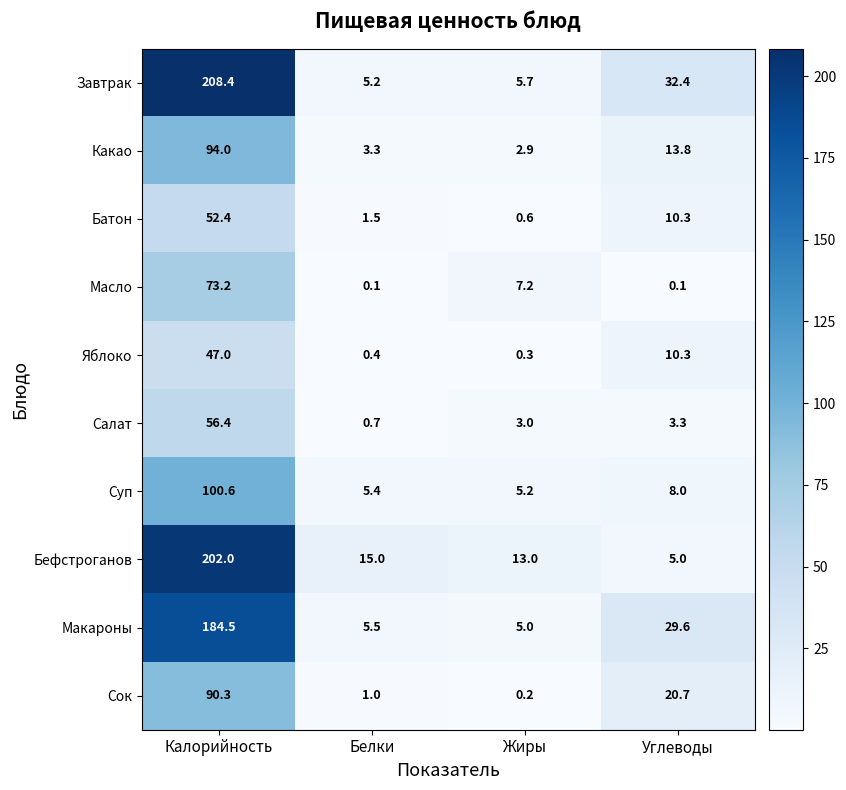

Count the number of categories in the chart.

4